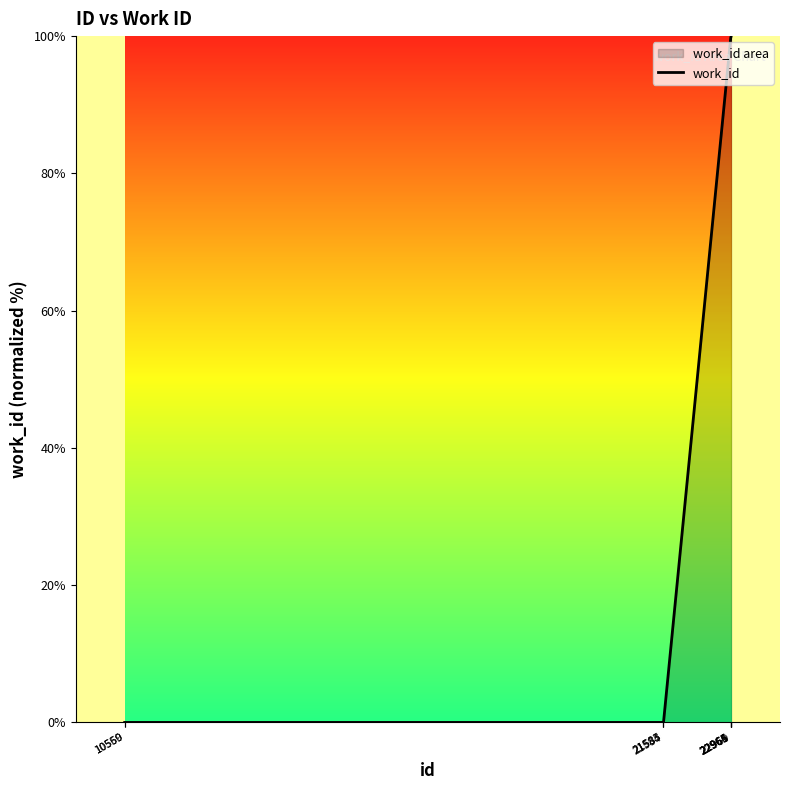

Which has a higher value, 10560 or 21585?

10560